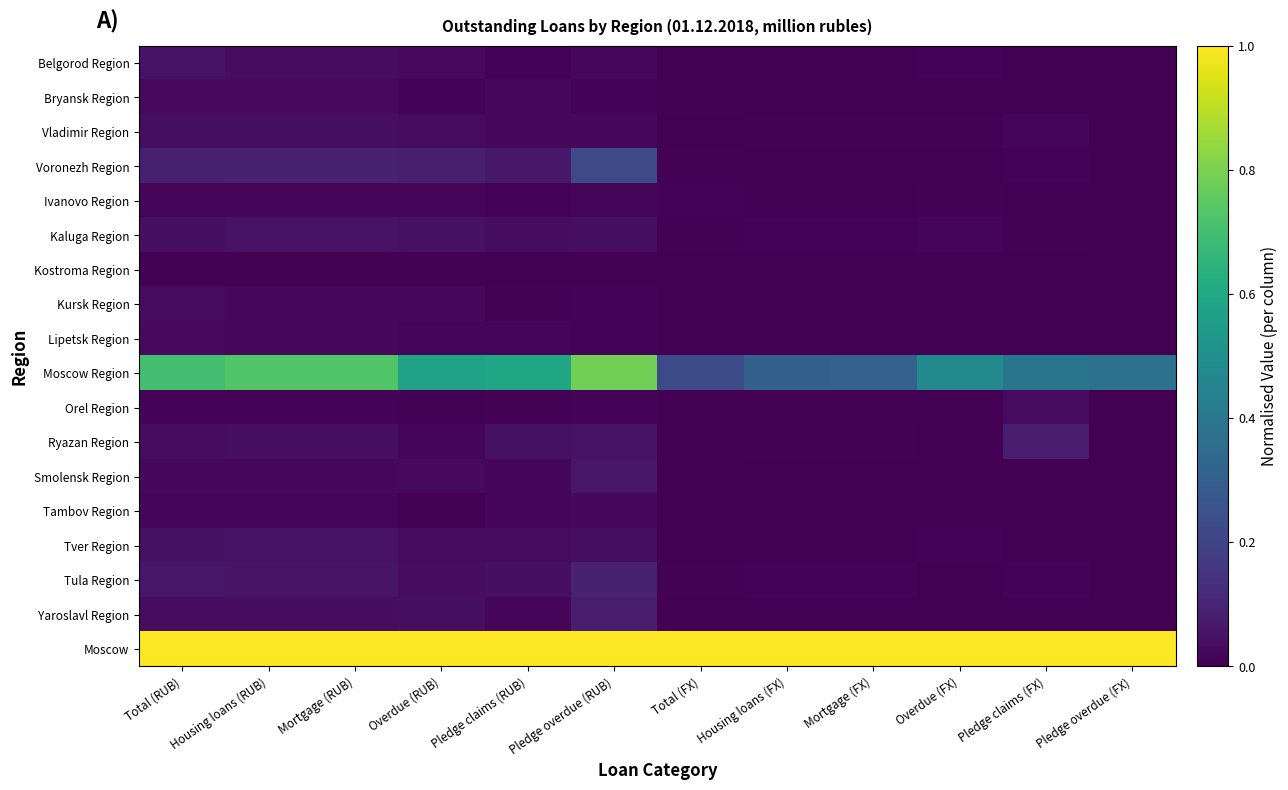

At which category does the chart reach its minimum across all series?

Pledge claims (FX)